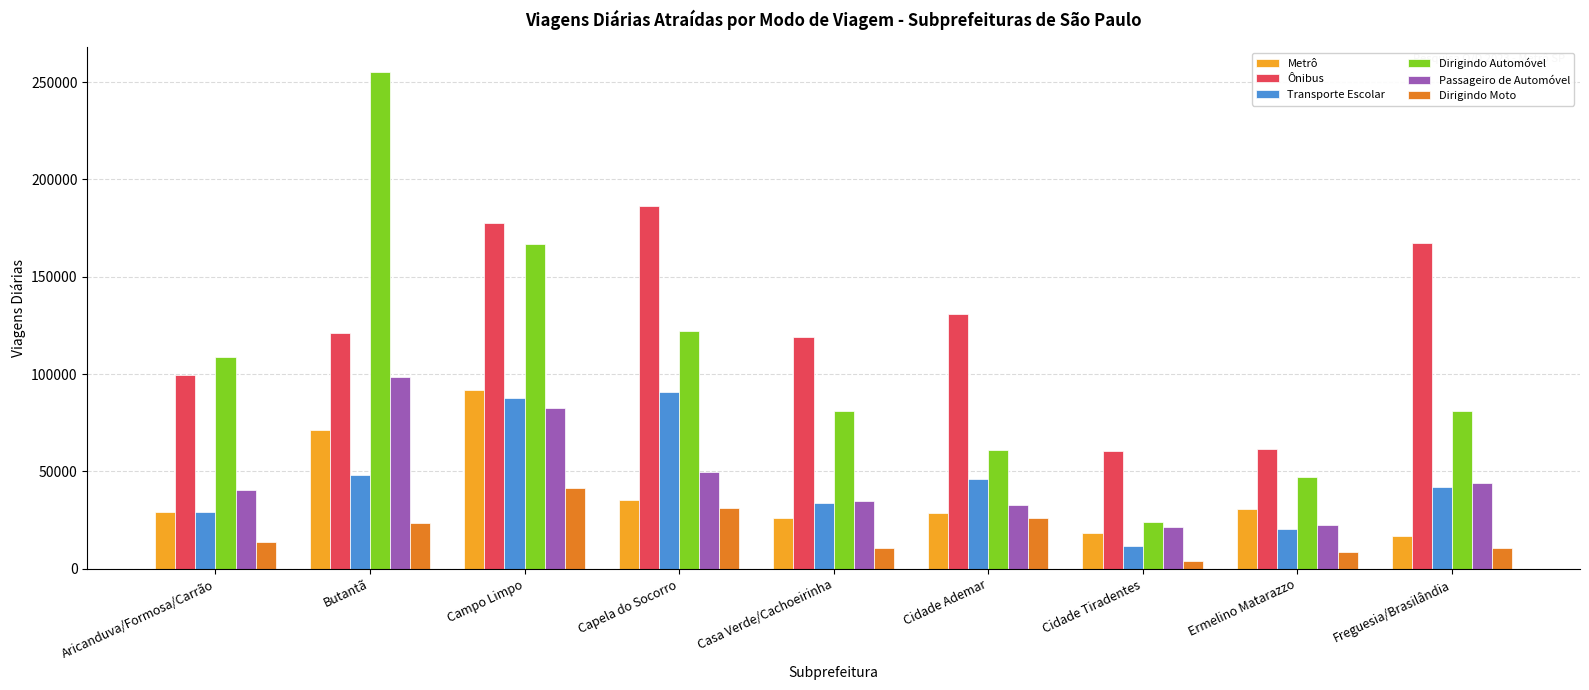

Count the number of data series in this chart.

6